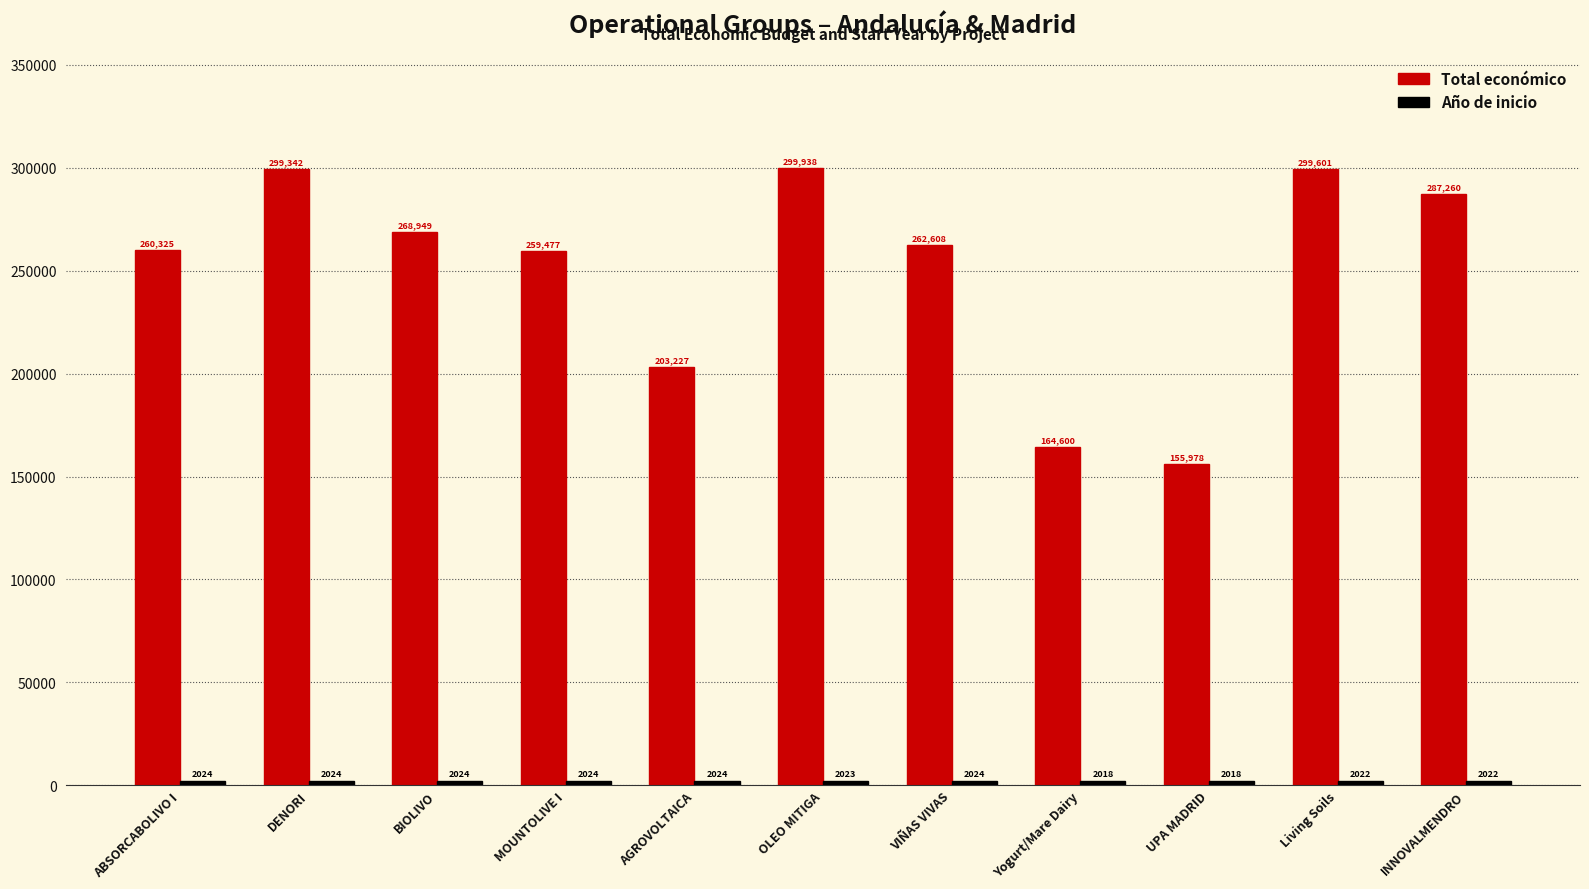

True or false: Total económico has a value of 260325 at ABSORCABOLIVO I.

True